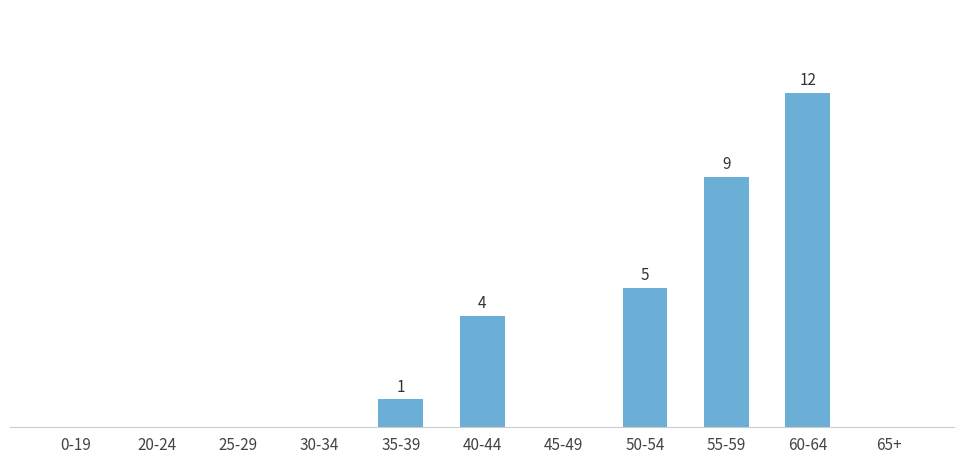

Reading left to right, transcribe all the data shown in this chart.

0	0	0	0	1	4	0	5	9	12	0